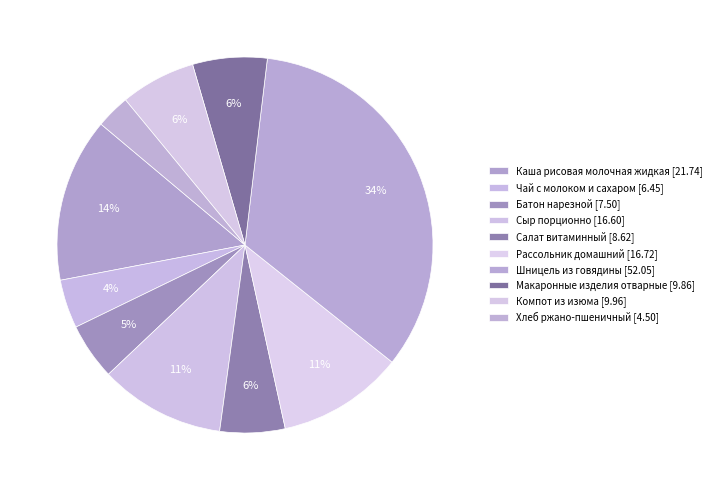

To the nearest percent, what is the combined percentage of Батон нарезной and Рассольник домашний?

16%